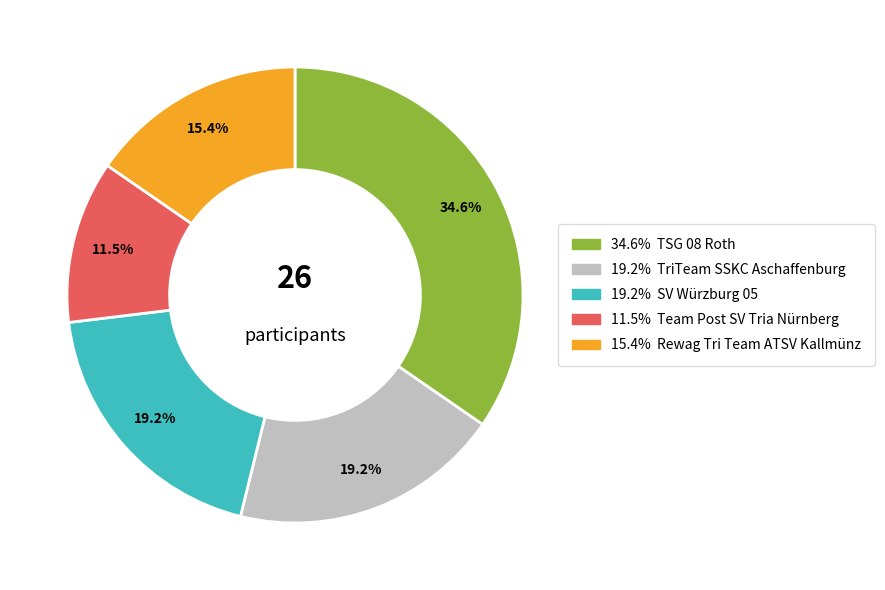

Is there any slice that represents more than half of the pie?

No